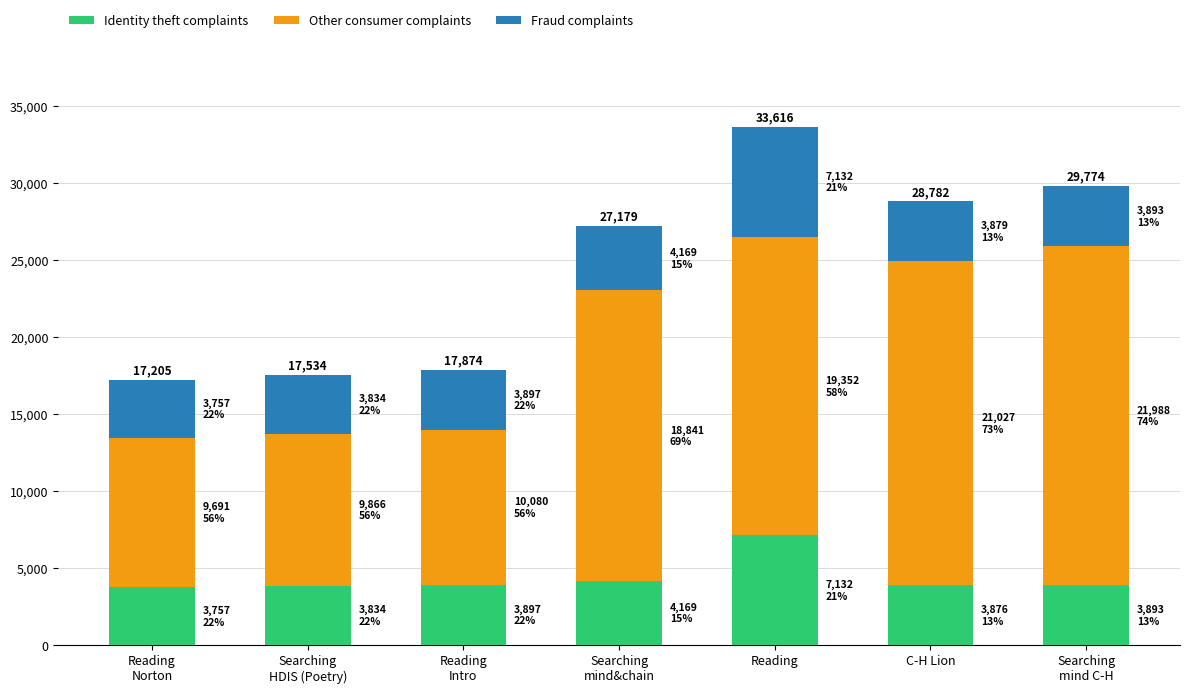

What is the difference between the Identity theft complaints values at C-H Lion and Reading?

3256